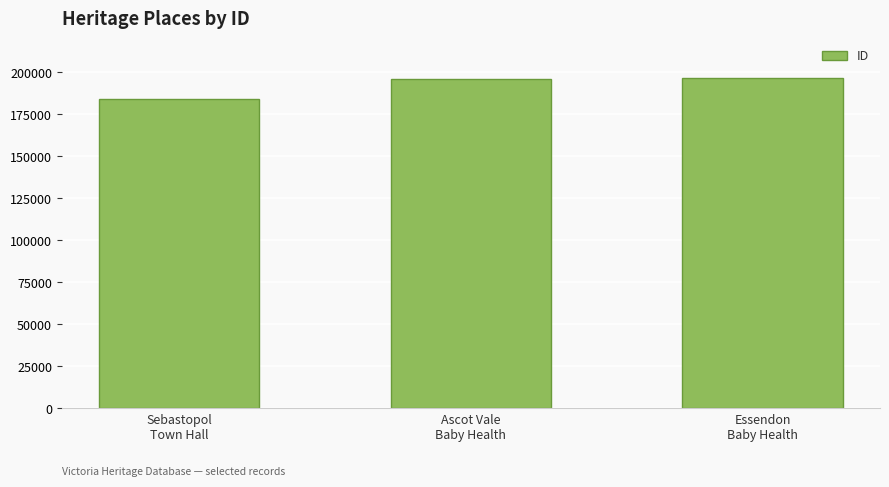

What is the sum of the values at Sebastopol
Town Hall and Ascot Vale
Baby Health?

380023